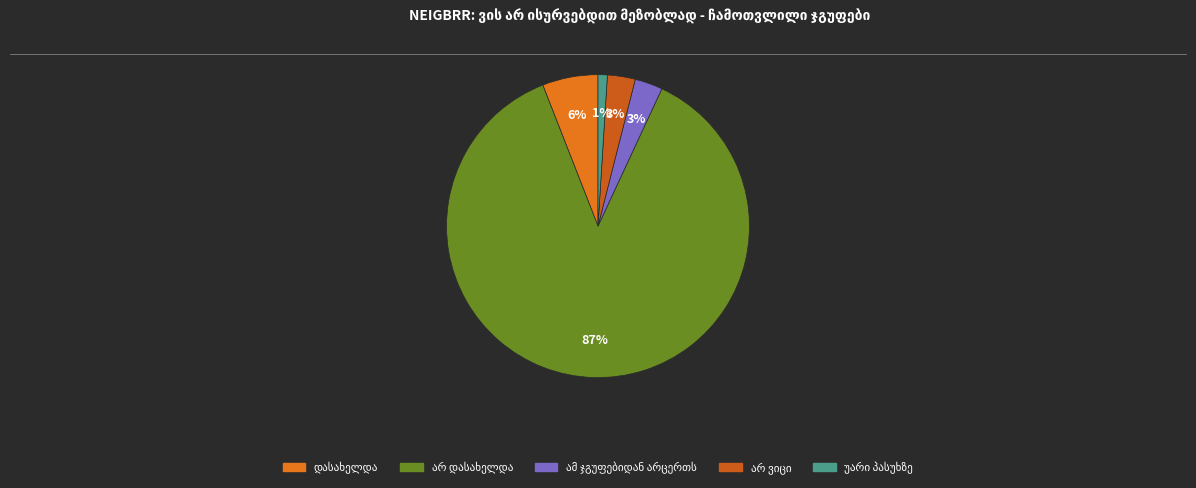

Count the number of slices in the pie.

5